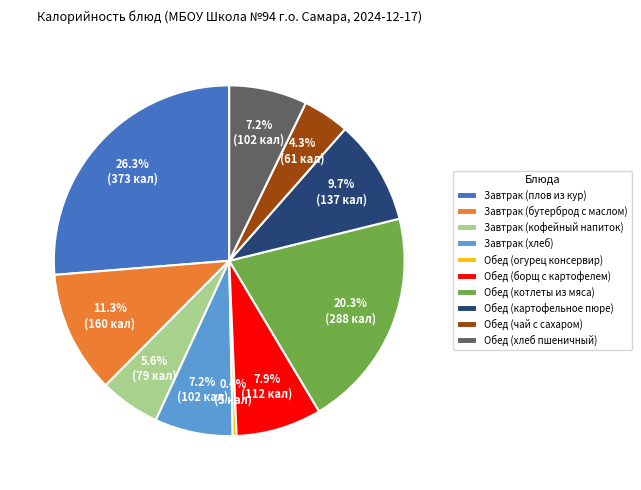

True or false: Завтрак (кофейный напиток) accounts for 20% of the total.

False